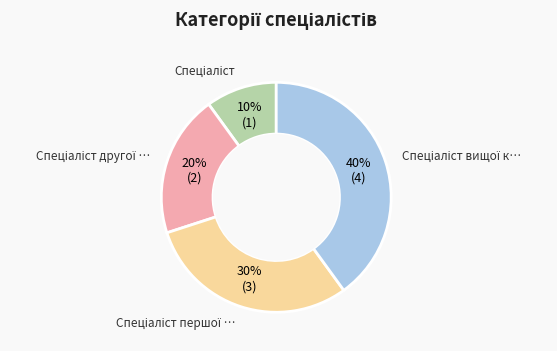

Is there a majority slice in this chart?

No